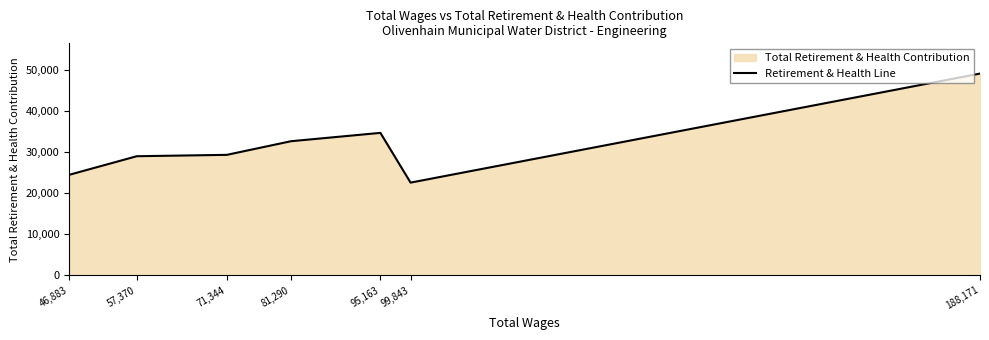

How many interior local peaks (higher than both neighbors) does the data have?

1